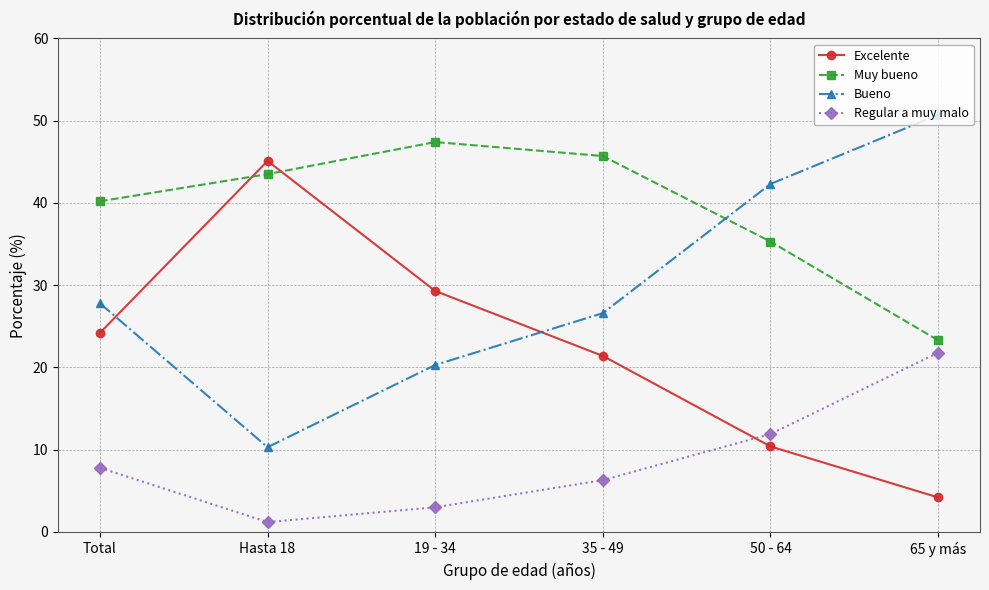

How many data points in Regular a muy malo are less than 7?

3